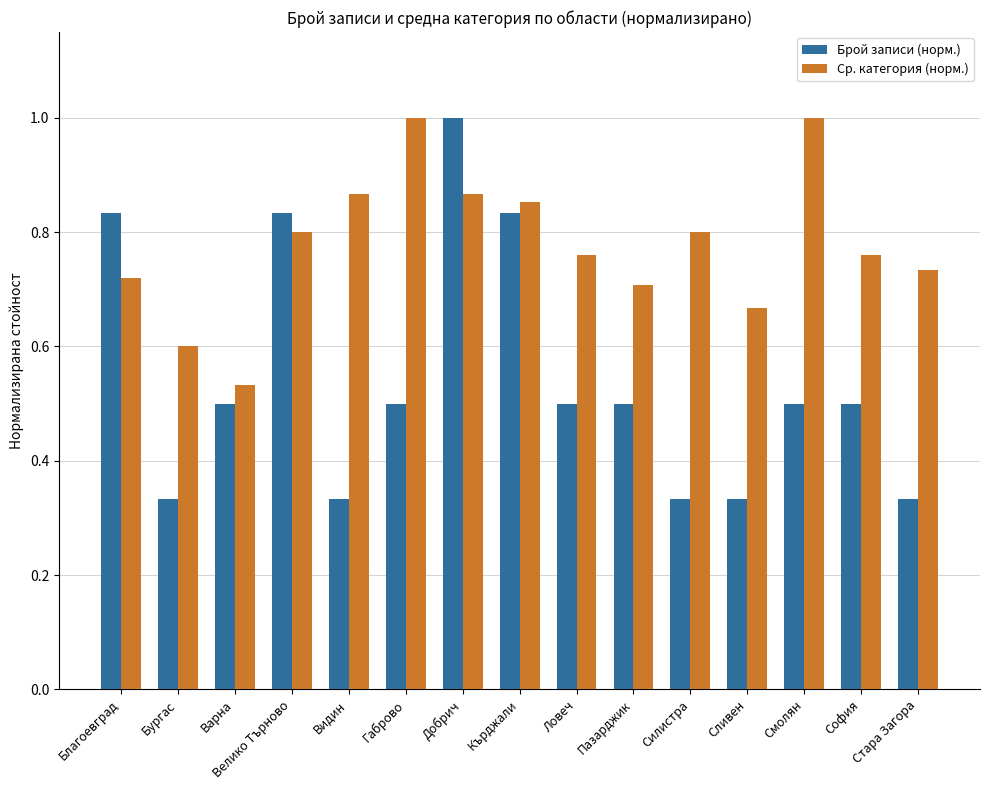

What is the highest value of the Ср. категория (норм.) series?

1.0